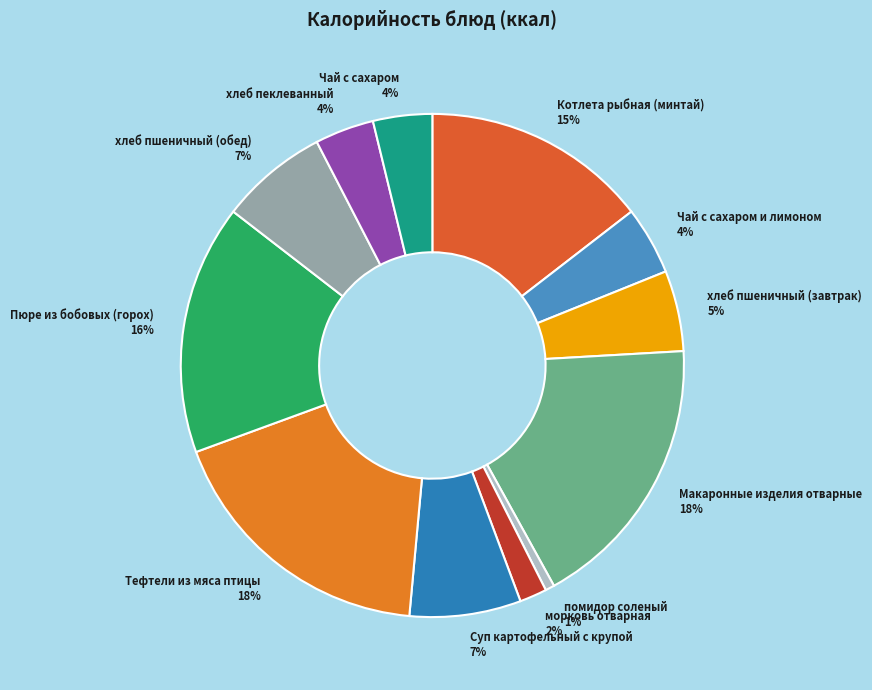

To the nearest percent, what percentage of the pie is Пюре из бобовых (горох) 16%?

16%